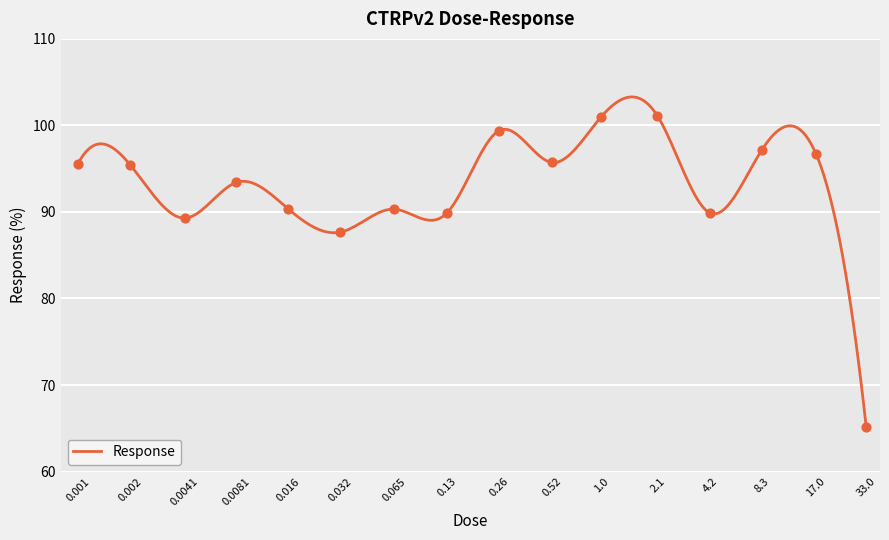

Which has a higher value, 33.0 or 0.0081?

0.0081